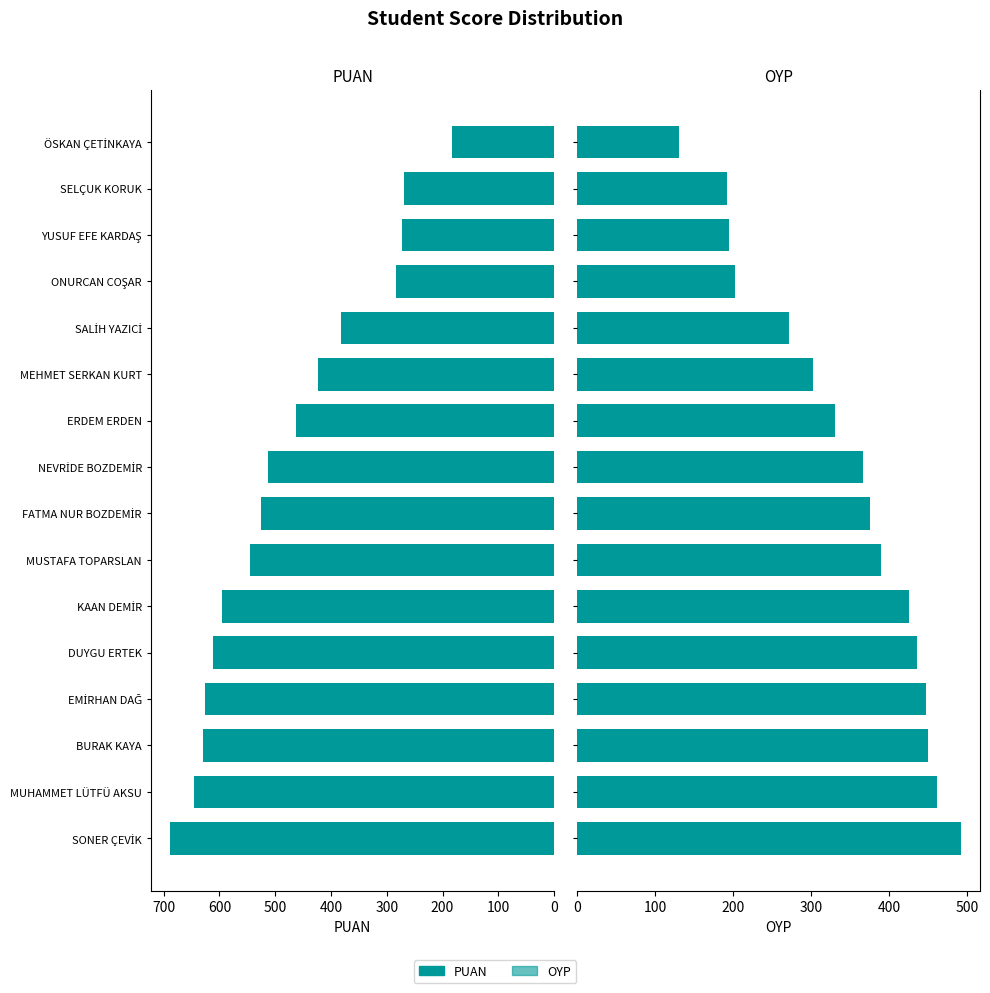

The value of PUAN at YUSUF EFE KARDAŞ is 272.2. True or false?

True